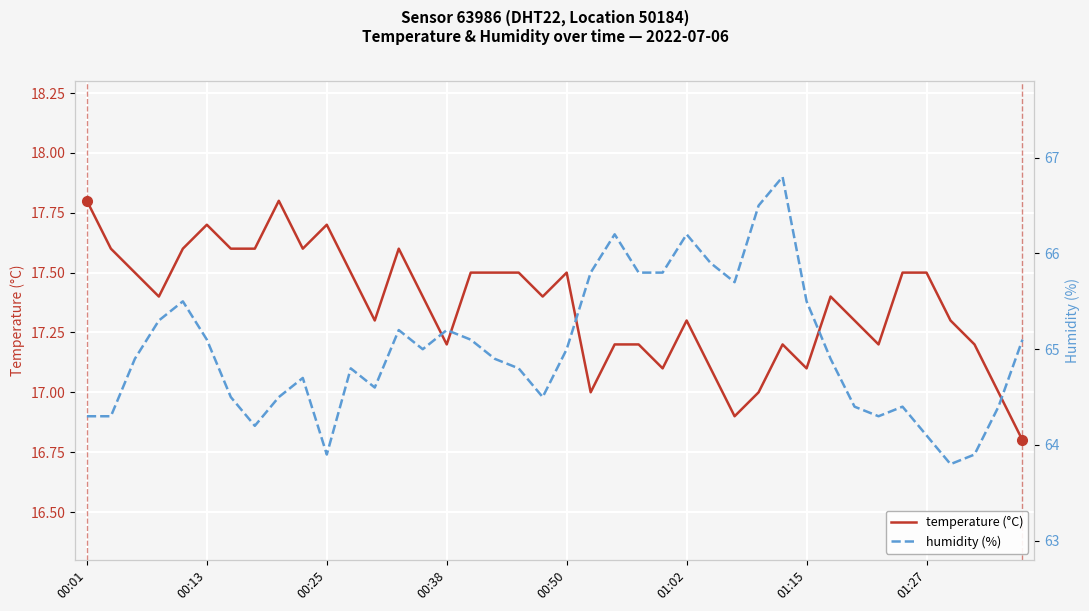

At which category is the sum across all series the highest?

29